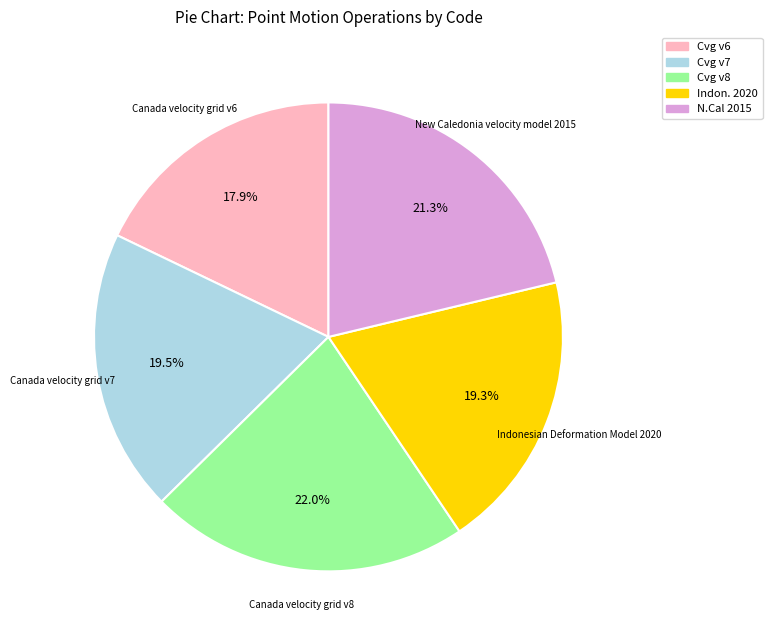

How many segments does this pie chart have?

5